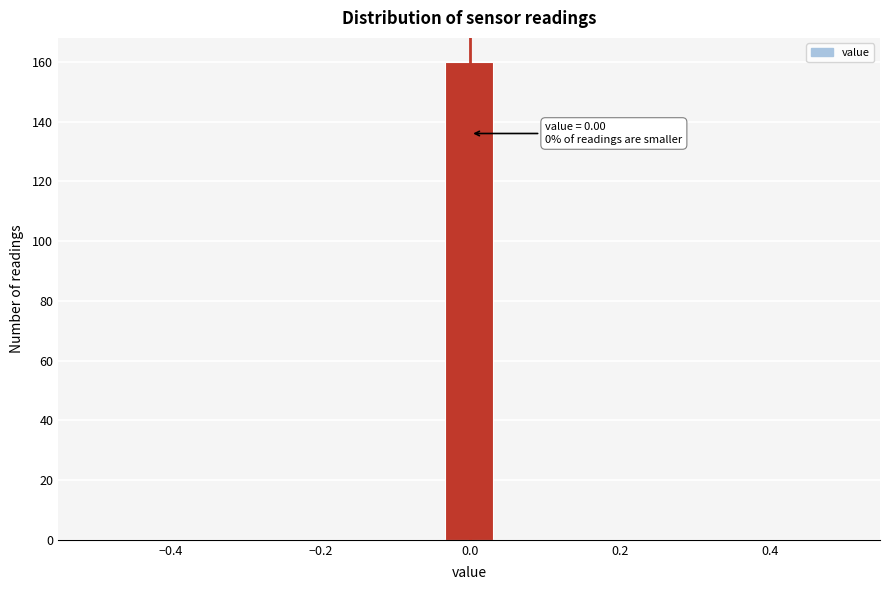

Around what value on the x-axis is the tallest bar? Give the approximate position of its centre, as read against the axis.

0.00